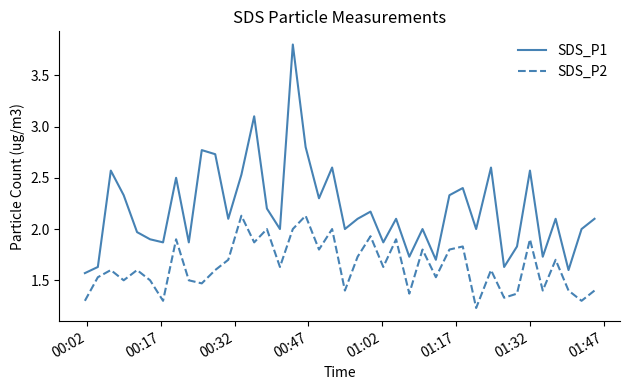

Rank the series by their maximum value, from highest to lowest.

SDS_P1, SDS_P2